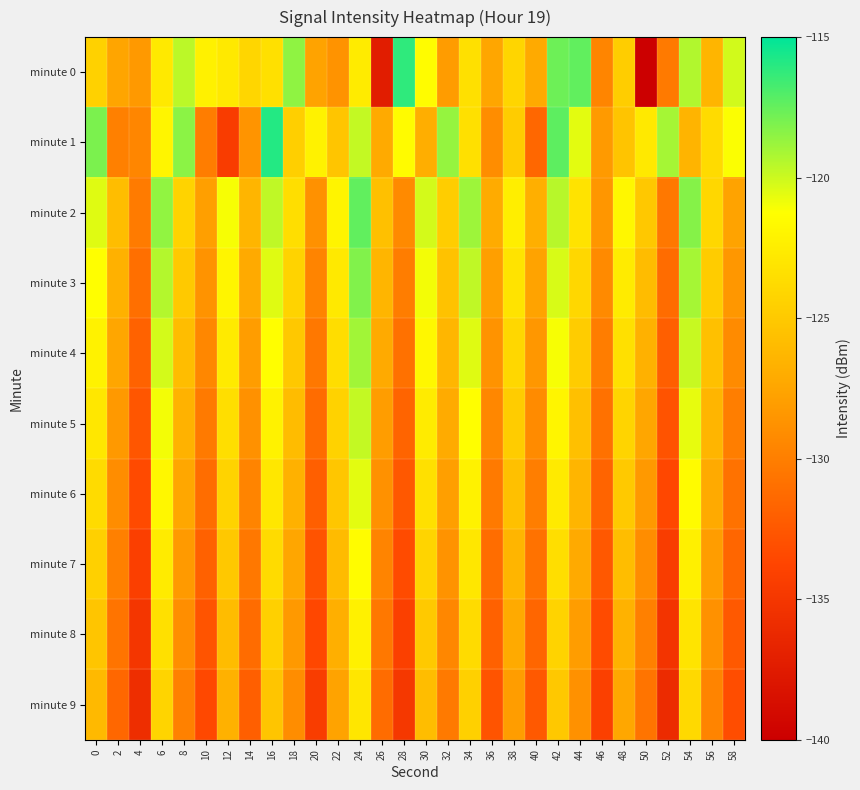

Reading left to right, transcribe all the data shown in this chart.

minute 0: 0=-124.4	2=-127.5	4=-128.3	6=-122.8	8=-119.6	10=-122.2	12=-122.8	14=-124.1	16=-123.4	18=-118.6	20=-127.6	22=-128.7	24=-122.6	26=-137.3	28=-116.2	30=-121.5	32=-128.1	34=-123.4	36=-127.5	38=-124.2	40=-127.2	42=-117.7	44=-117.4	46=-129.6	48=-124.7	50=-140.0	52=-130.3	54=-119.4	56=-126.4	58=-120.1
minute 1: 0=-118.1	2=-129.9	4=-129.5	6=-122.0	8=-118.4	10=-130.1	12=-134.4	14=-128.6	16=-115.9	18=-124.6	20=-122.1	22=-125.3	24=-119.8	26=-127.2	28=-121.5	30=-126.9	32=-118.7	34=-123.4	36=-129.1	38=-124.8	40=-131.5	42=-117.3	44=-120.6	46=-128.2	48=-125.4	50=-122.8	52=-119.1	54=-126.5	56=-123.7	58=-121.2
minute 2: 0=-120.5	2=-125.8	4=-130.2	6=-118.6	8=-124.3	10=-127.9	12=-121.1	14=-126.4	16=-119.7	18=-123.5	20=-128.8	22=-122.0	24=-117.4	26=-125.6	28=-129.3	30=-120.2	32=-124.7	34=-118.9	36=-127.1	38=-122.4	40=-126.8	42=-119.5	44=-123.2	46=-128.5	48=-121.8	50=-125.1	52=-130.4	54=-118.3	56=-124.0	58=-127.6
minute 3: 0=-121.3	2=-126.7	4=-131.0	6=-119.4	8=-125.0	10=-128.7	12=-121.9	14=-127.2	16=-120.5	18=-124.3	20=-129.6	22=-122.8	24=-118.2	26=-126.4	28=-130.1	30=-121.0	32=-125.5	34=-119.7	36=-127.9	38=-123.2	40=-127.6	42=-120.3	44=-124.0	46=-129.3	48=-122.6	50=-125.9	52=-131.2	54=-119.1	56=-124.8	58=-128.4
minute 4: 0=-122.1	2=-127.5	4=-131.8	6=-120.2	8=-125.8	10=-129.5	12=-122.7	14=-128.0	16=-121.3	18=-125.1	20=-130.4	22=-123.6	24=-119.0	26=-127.2	28=-130.9	30=-121.8	32=-126.3	34=-120.5	36=-128.7	38=-124.0	40=-128.4	42=-121.1	44=-124.8	46=-130.1	48=-123.4	50=-126.7	52=-132.0	54=-119.9	56=-125.6	58=-129.2
minute 5: 0=-122.9	2=-128.3	4=-132.6	6=-121.0	8=-126.6	10=-130.3	12=-123.5	14=-128.8	16=-122.1	18=-125.9	20=-131.2	22=-124.4	24=-119.8	26=-128.0	28=-131.7	30=-122.6	32=-127.1	34=-121.3	36=-129.5	38=-124.8	40=-129.2	42=-121.9	44=-125.6	46=-130.9	48=-124.2	50=-127.5	52=-132.8	54=-120.7	56=-126.4	58=-130.0
minute 6: 0=-123.7	2=-129.1	4=-133.4	6=-121.8	8=-127.4	10=-131.1	12=-124.3	14=-129.6	16=-122.9	18=-126.7	20=-132.0	22=-125.2	24=-120.6	26=-128.8	28=-132.5	30=-123.4	32=-127.9	34=-122.1	36=-130.3	38=-125.6	40=-130.0	42=-122.7	44=-126.4	46=-131.7	48=-125.0	50=-128.3	52=-133.6	54=-121.5	56=-127.2	58=-130.8
minute 7: 0=-124.5	2=-129.9	4=-134.2	6=-122.6	8=-128.2	10=-131.9	12=-125.1	14=-130.4	16=-123.7	18=-127.5	20=-132.8	22=-126.0	24=-121.4	26=-129.6	28=-133.3	30=-124.2	32=-128.7	34=-122.9	36=-131.1	38=-126.4	40=-130.8	42=-123.5	44=-127.2	46=-132.5	48=-125.8	50=-129.1	52=-134.4	54=-122.3	56=-128.0	58=-131.6
minute 8: 0=-125.3	2=-130.7	4=-135.0	6=-123.4	8=-129.0	10=-132.7	12=-125.9	14=-131.2	16=-124.5	18=-128.3	20=-133.6	22=-126.8	24=-122.2	26=-130.4	28=-134.1	30=-125.0	32=-129.5	34=-123.7	36=-131.9	38=-127.2	40=-131.6	42=-124.3	44=-128.0	46=-133.3	48=-126.6	50=-129.9	52=-135.2	54=-123.1	56=-128.8	58=-132.4
minute 9: 0=-126.1	2=-131.5	4=-135.8	6=-124.2	8=-129.8	10=-133.5	12=-126.7	14=-132.0	16=-125.3	18=-129.1	20=-134.4	22=-127.6	24=-123.0	26=-131.2	28=-134.9	30=-125.8	32=-130.3	34=-124.5	36=-132.7	38=-128.0	40=-132.4	42=-125.1	44=-128.8	46=-134.1	48=-127.4	50=-130.7	52=-136.0	54=-123.9	56=-129.6	58=-133.2